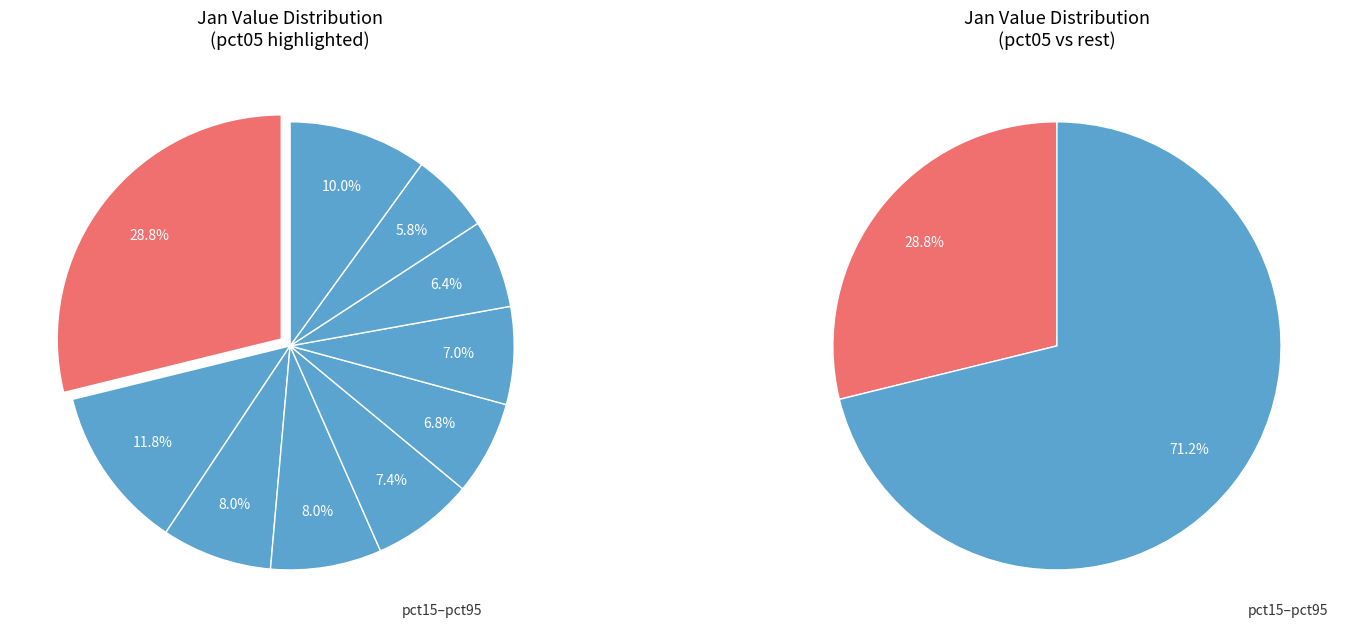

To the nearest percent, what portion does pct95 represent?

10%